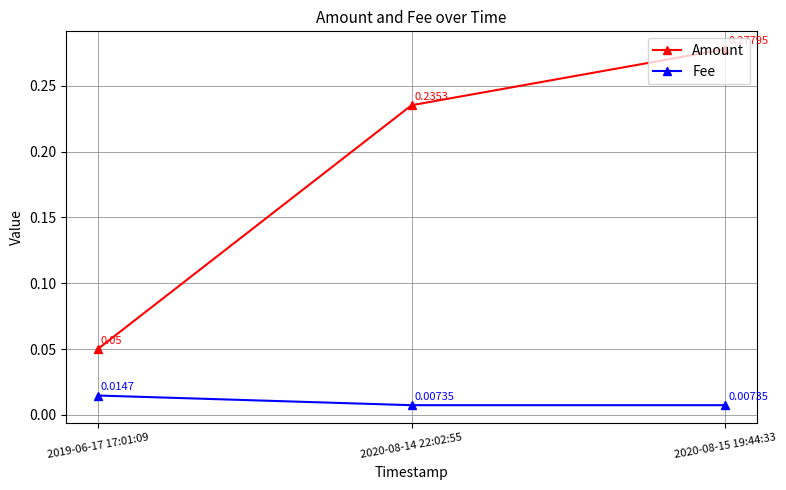

Rank the series by their maximum value, from highest to lowest.

Amount, Fee